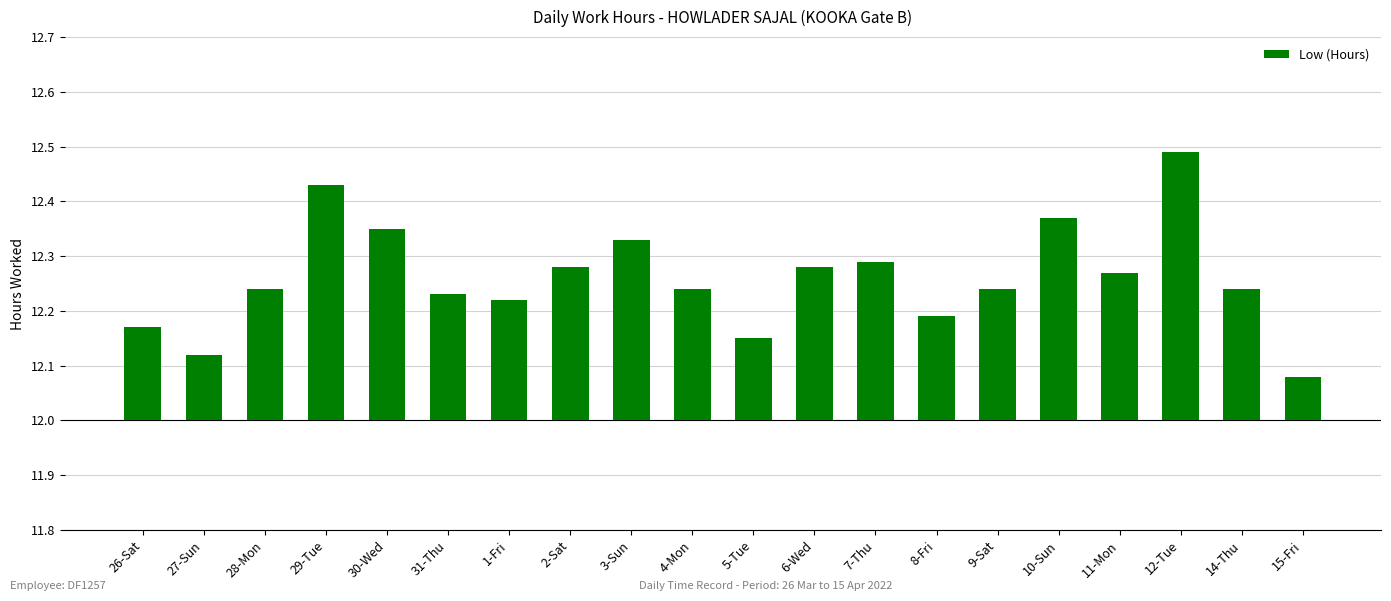

Rank the categories by value from highest to lowest.

12-Tue, 29-Tue, 10-Sun, 30-Wed, 3-Sun, 7-Thu, 2-Sat, 6-Wed, 11-Mon, 28-Mon, 4-Mon, 9-Sat, 14-Thu, 31-Thu, 1-Fri, 8-Fri, 26-Sat, 5-Tue, 27-Sun, 15-Fri